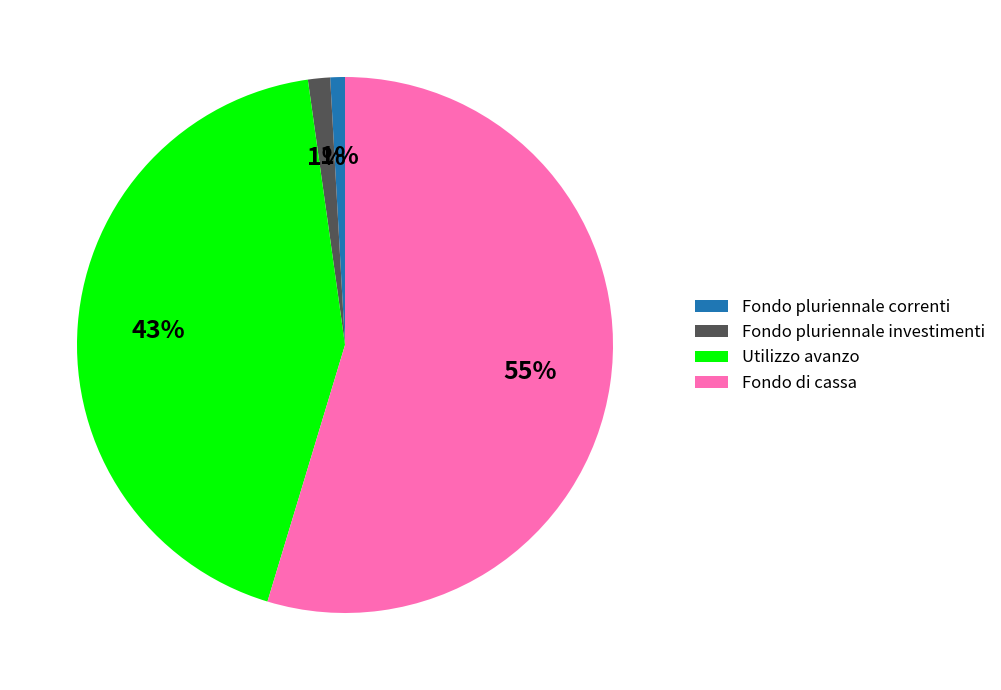

Is the sum of Fondo di cassa and Fondo pluriennale investimenti greater than half?

Yes